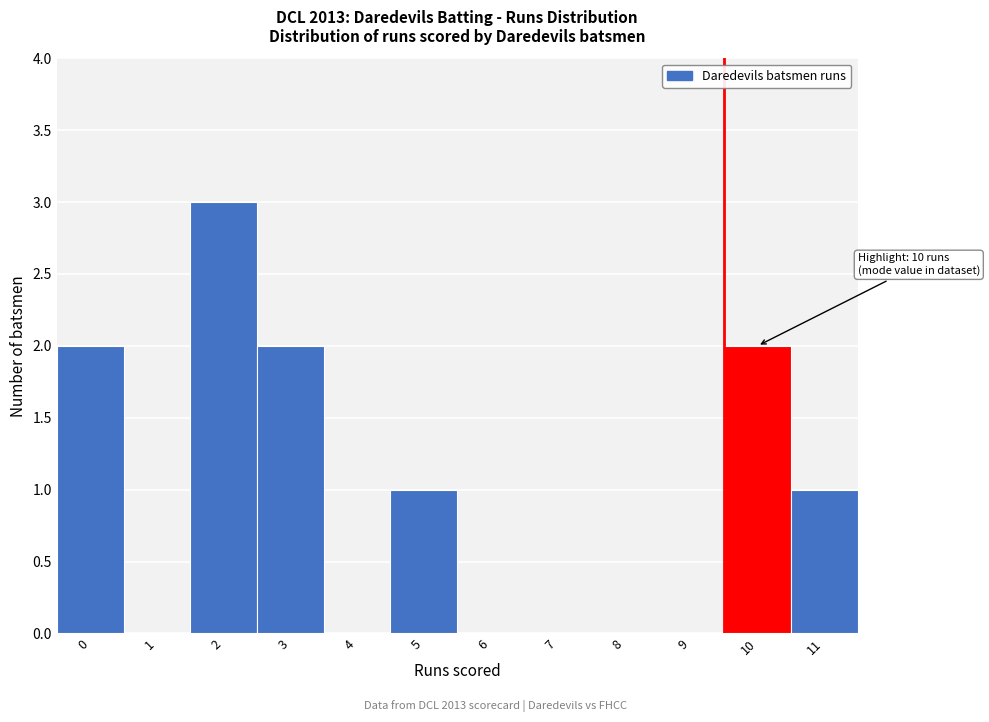

Reading right to left, what are all the values shown in this chart?

11=1	10=2	9=0	8=0	7=0	6=0	5=1	4=0	3=2	2=3	1=0	0=2